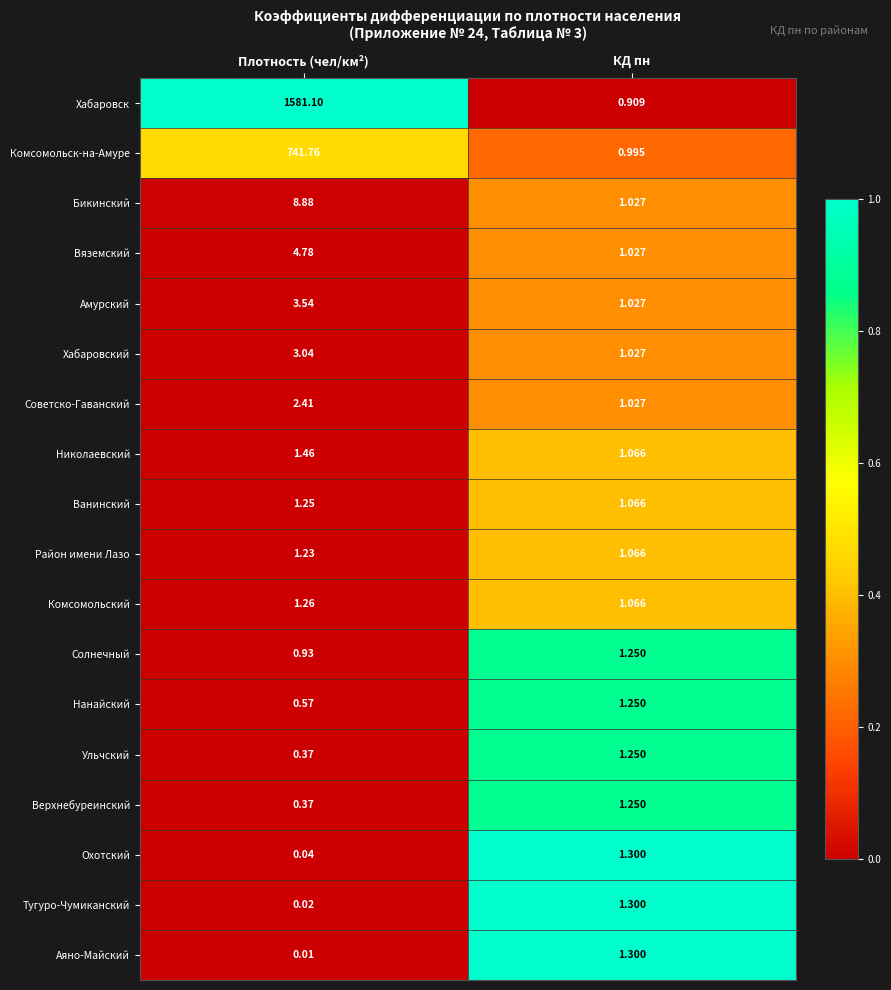

At which category is the sum across all series the highest?

Плотность (чел/км²)